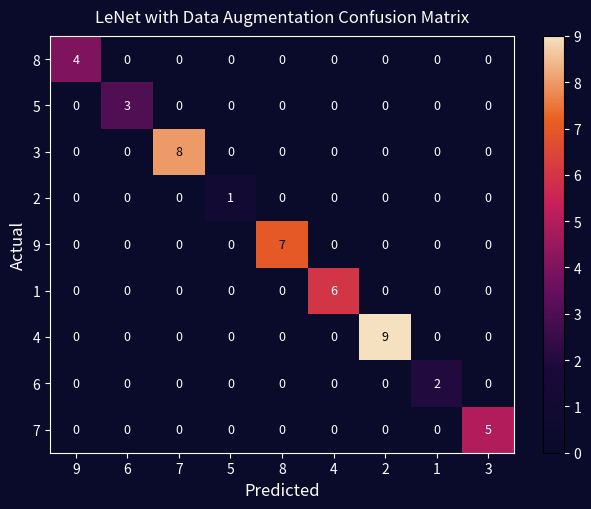

At how many categories does at least one series exceed 0?

9